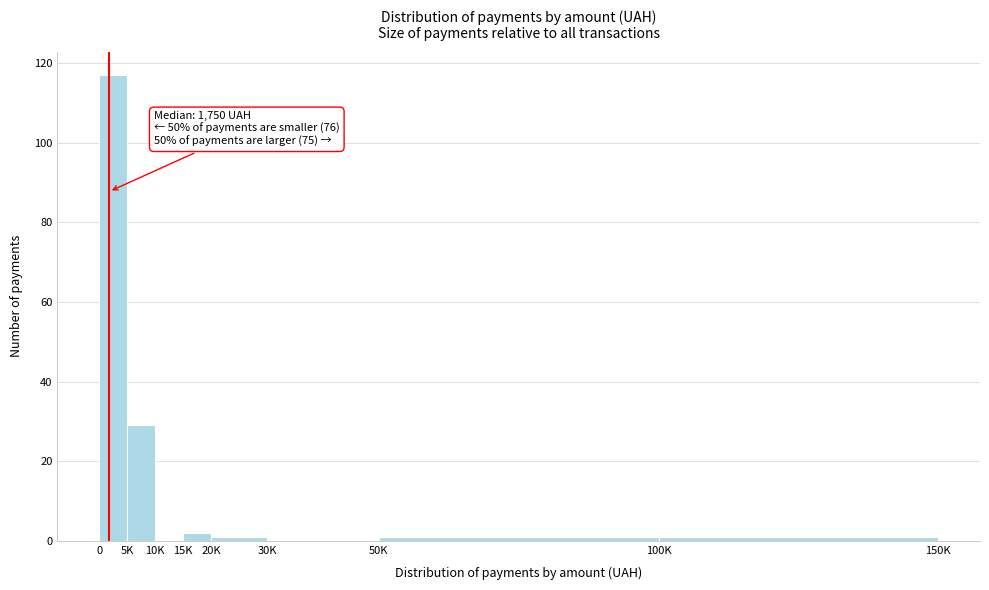

Reading left to right, extract all data points from this chart.

0=117	5K=29	10K=0	15K=2	20K=1	30K=0	50K=1	100K=1